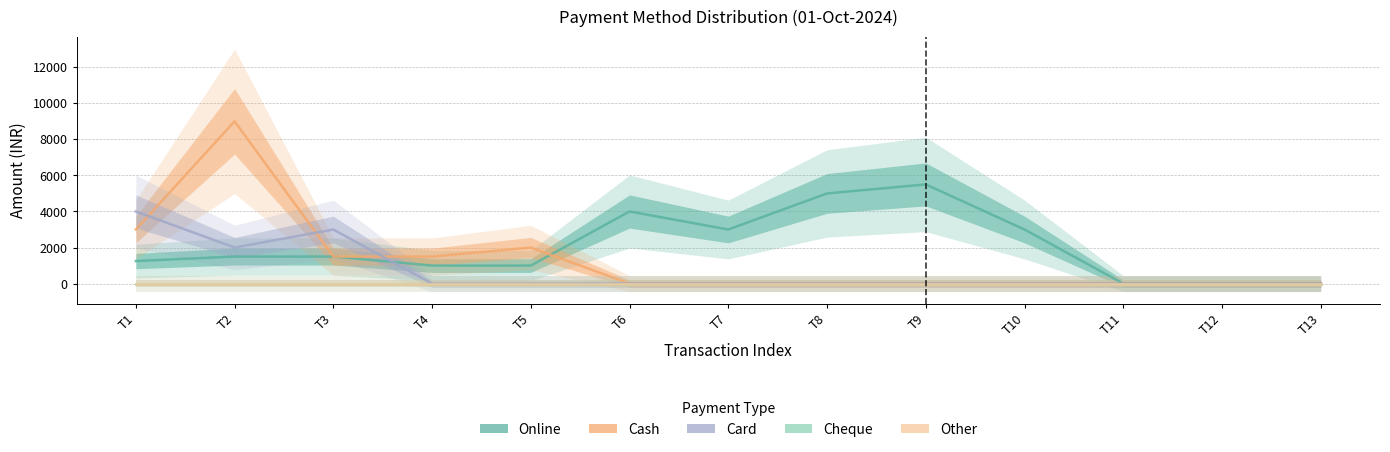

True or false: Card and Cheque intersect in this chart.

False